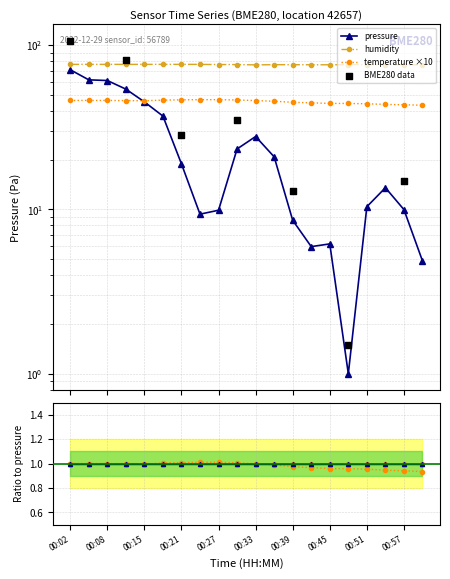

At which category is the sum across all series the highest?

00:02